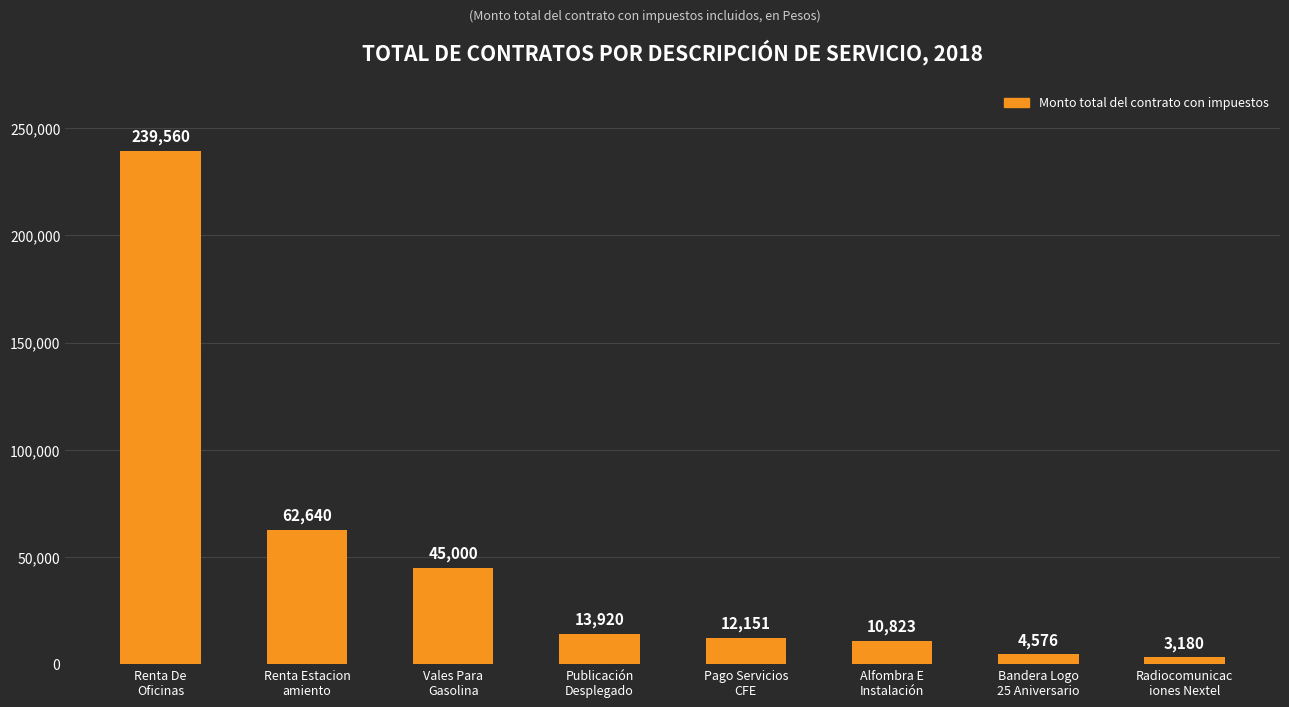

Are the bars grouped side by side (vs. stacked)?

No